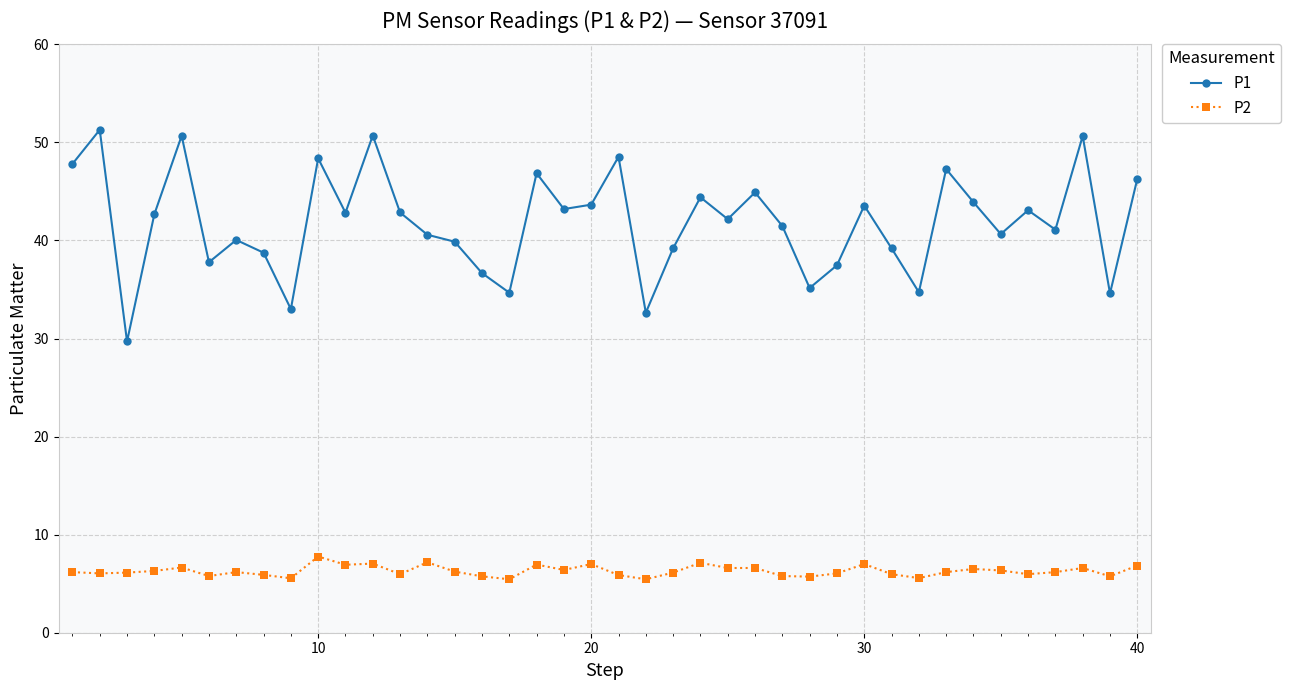

True or false: P2 and P1 cross at least once.

False